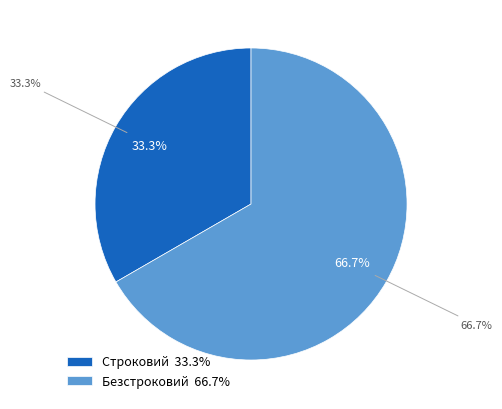

Rank the categories by value from highest to lowest.

Безстроковий, Строковий